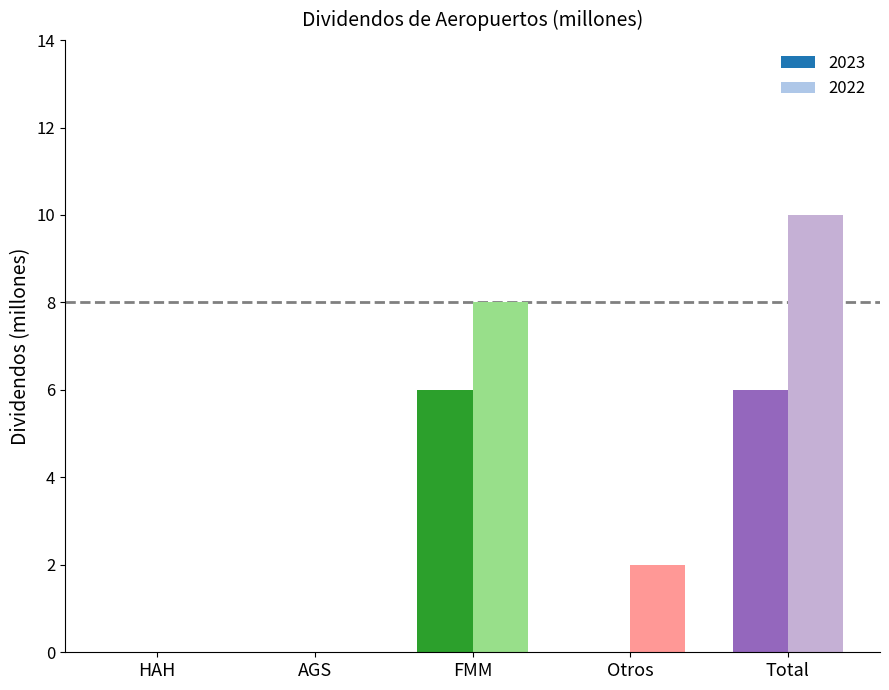

Reading left to right, extract all data points from this chart.

2023: 0	0	6	0	6
2022: 0	0	8	2	10